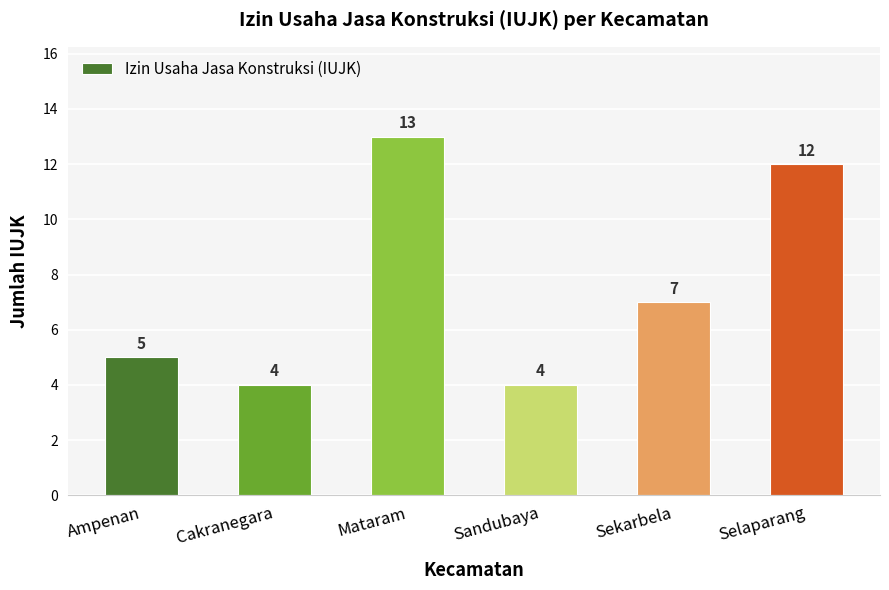

What is the smallest value displayed?

4